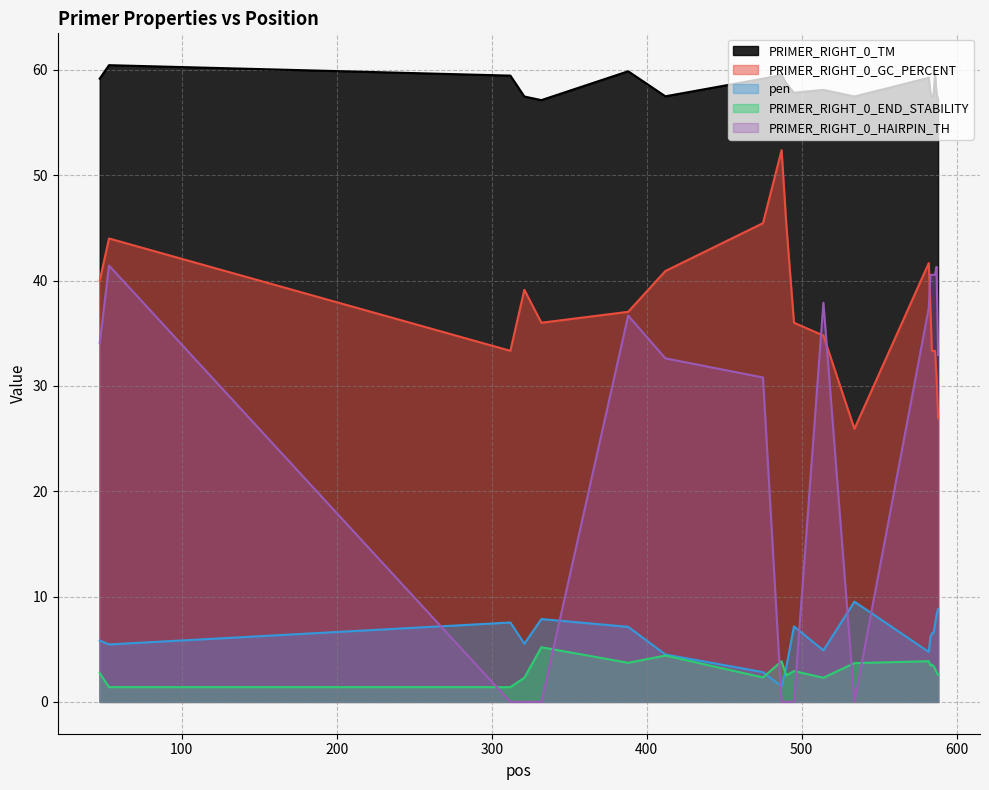

Reading right to left, transcribe all the data shown in this chart.

PRIMER_RIGHT_0_TM: 588=57.2	587=57.8	586=59.7	585=57.5	584=57.5	583=57.9	582=59.3	534=57.5	514=58.1	495=57.8	490=58.7	487=59.5	475=59.2	412=57.5	388=59.9	332=57.1	321=57.5	312=59.5	53=60.5	47=59.2
PRIMER_RIGHT_0_GC_PERCENT: 588=26.9	587=30.8	586=33.3	585=33.3	584=33.3	583=37.5	582=41.7	534=25.9	514=34.8	495=36.0	490=45.5	487=52.4	475=45.5	412=40.9	388=37.0	332=36.0	321=39.1	312=33.3	53=44.0	47=40.0
pen: 588=8.8	587=8.2	586=7.3	585=6.5	584=6.5	583=6.1	582=4.7	534=9.5	514=4.9	495=7.2	490=3.3	487=1.5	475=2.8	412=4.5	388=7.1	332=7.9	321=5.5	312=7.5	53=5.5	47=5.8
PRIMER_RIGHT_0_END_STABILITY: 588=2.6	587=2.8	586=3.2	585=3.4	584=3.5	583=3.5	582=3.9	534=3.7	514=2.3	495=2.9	490=2.5	487=3.9	475=2.3	412=4.4	388=3.7	332=5.2	321=2.3	312=1.4	53=1.4	47=2.7
PRIMER_RIGHT_0_HAIRPIN_TH: 588=32.9	587=41.3	586=40.5	585=40.5	584=40.5	583=40.5	582=37.4	534=0.0	514=37.9	495=0.0	490=0.0	487=0.0	475=30.8	412=32.6	388=36.7	332=0.0	321=0.0	312=0.0	53=41.4	47=34.0